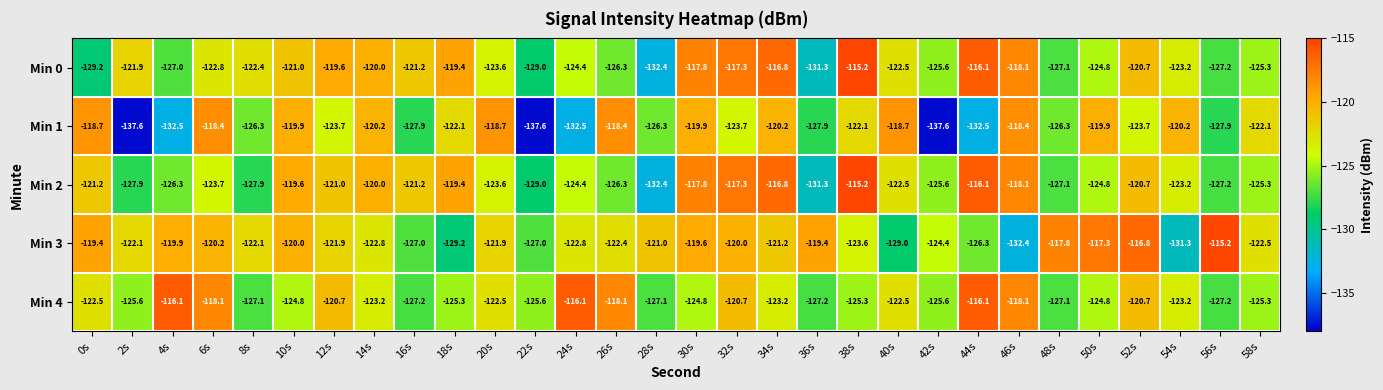

What is the sum of all Min 3 values?

-3676.5